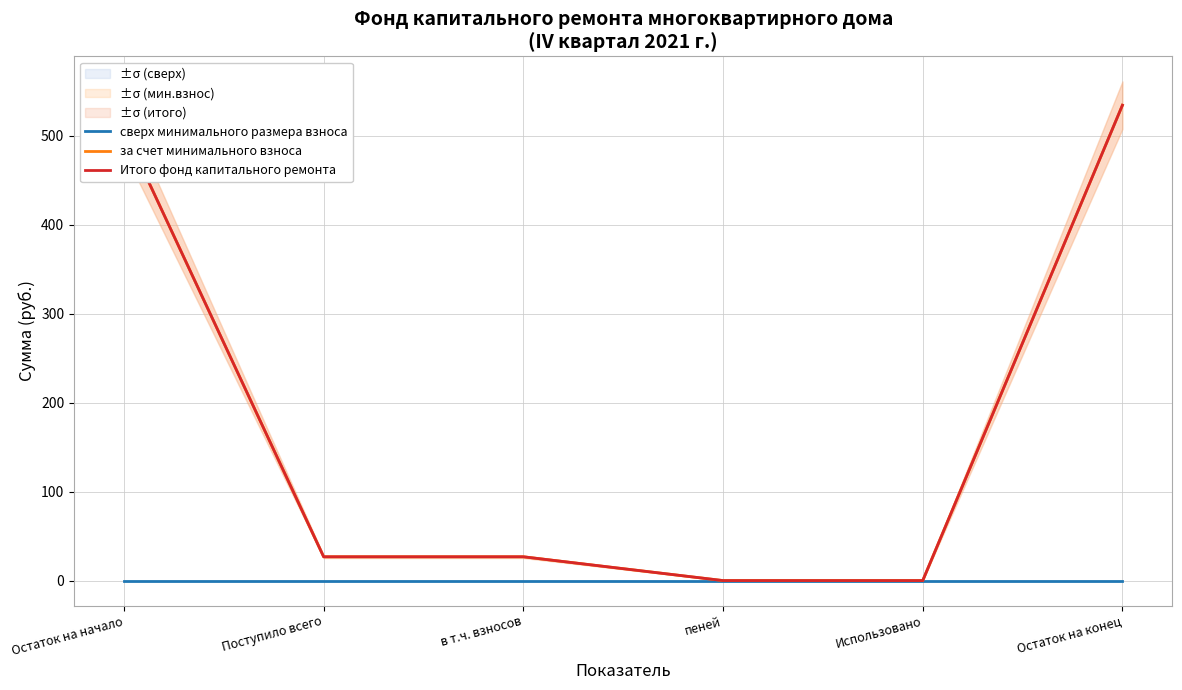

The value of Итого фонд капитального ремонта at Поступило всего is 45.0. True or false?

False